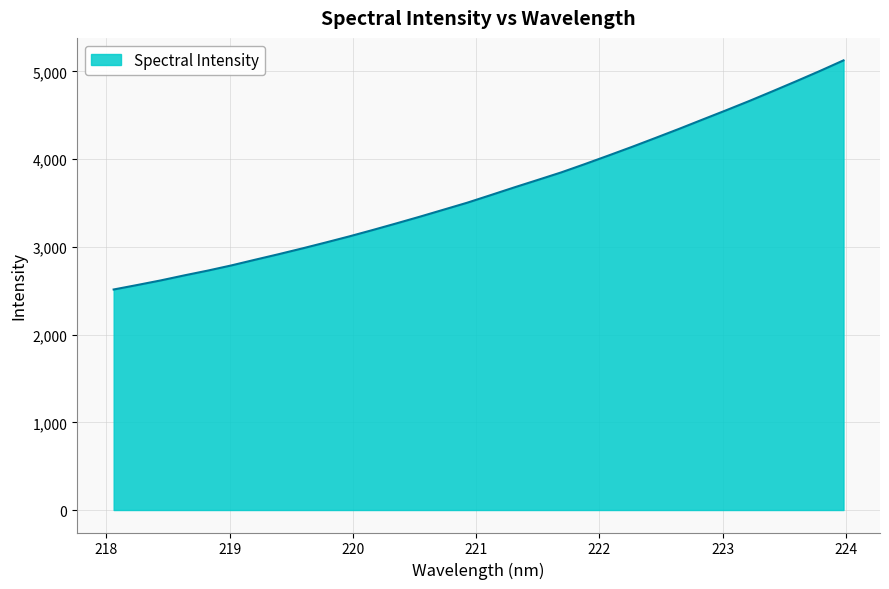

What is the difference between the maximum and minimum values?

2612.0